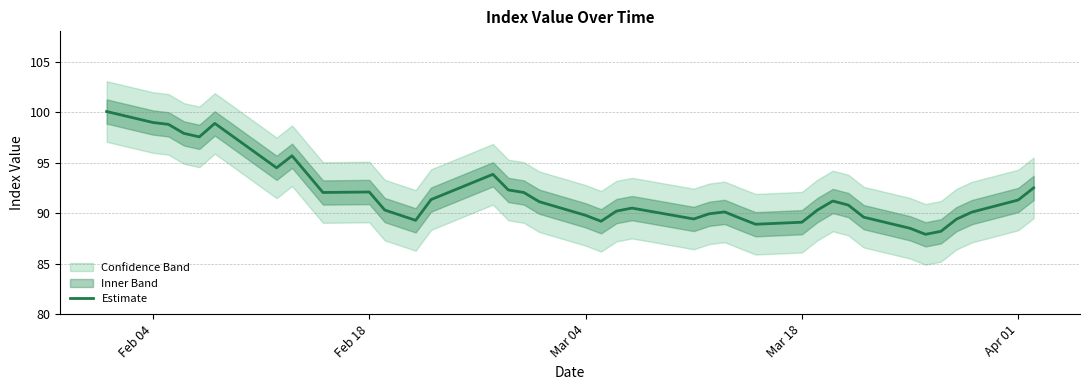

How many lines are shown in the chart?

1